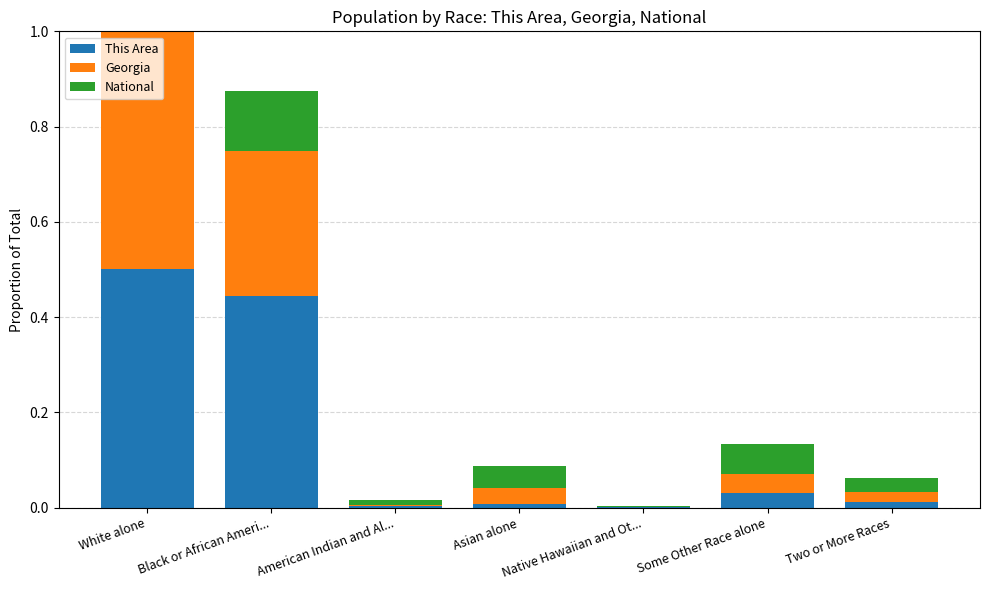

What is the difference between the maximum and minimum values in the National series?

0.7